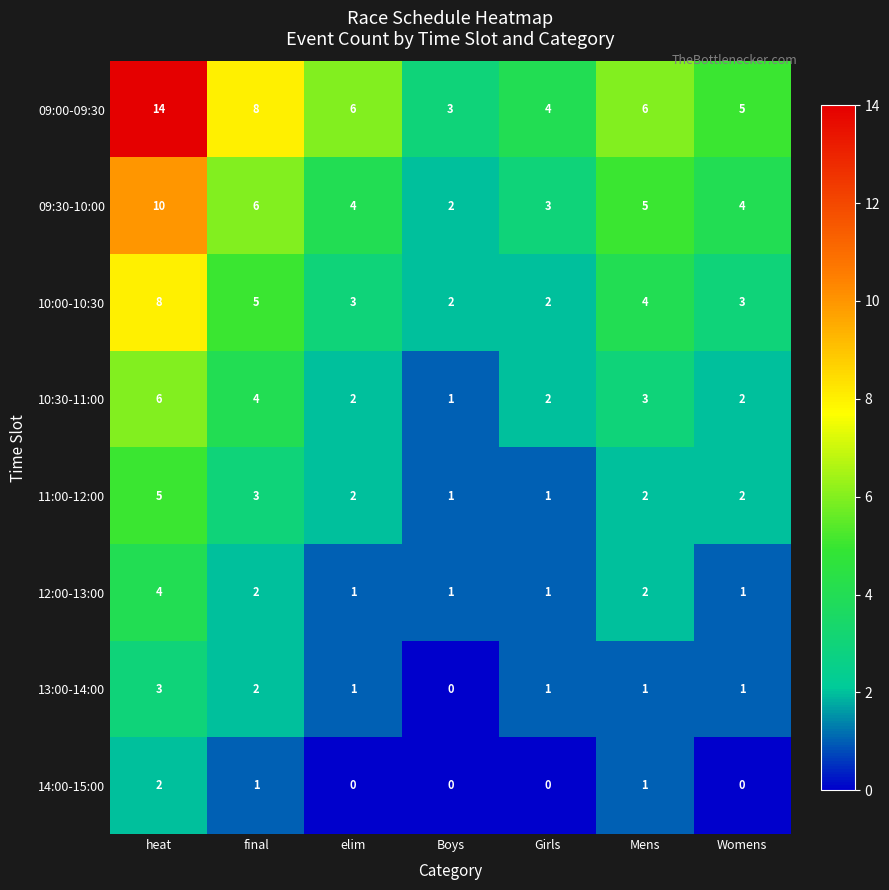

What is the difference between the highest and lowest values at Girls?

4